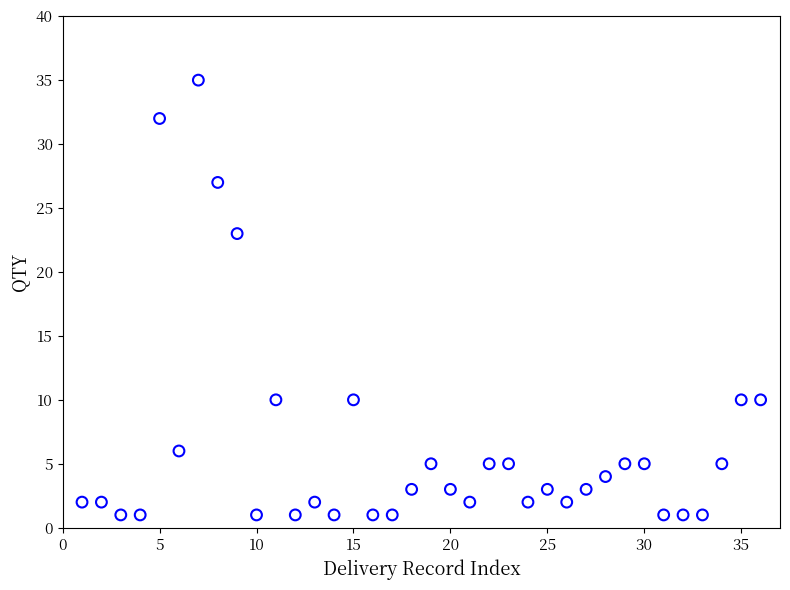

What is the range of X values (max minus min)?

35